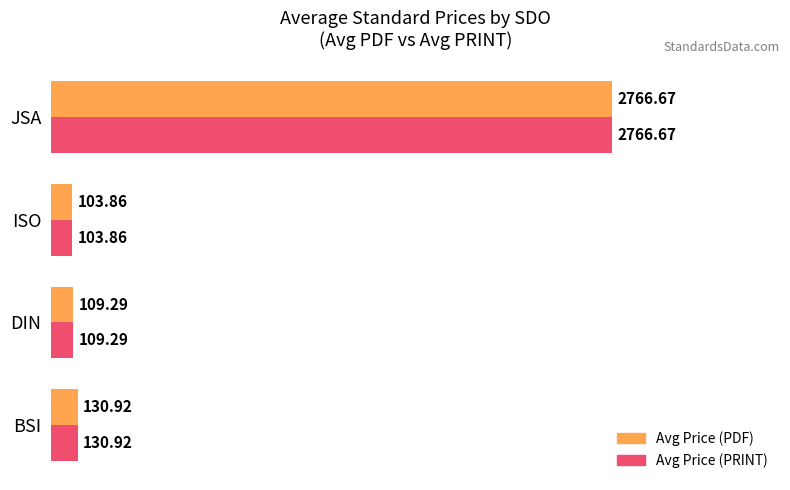

What is the minimum value for Avg Price (PRINT)?

103.9